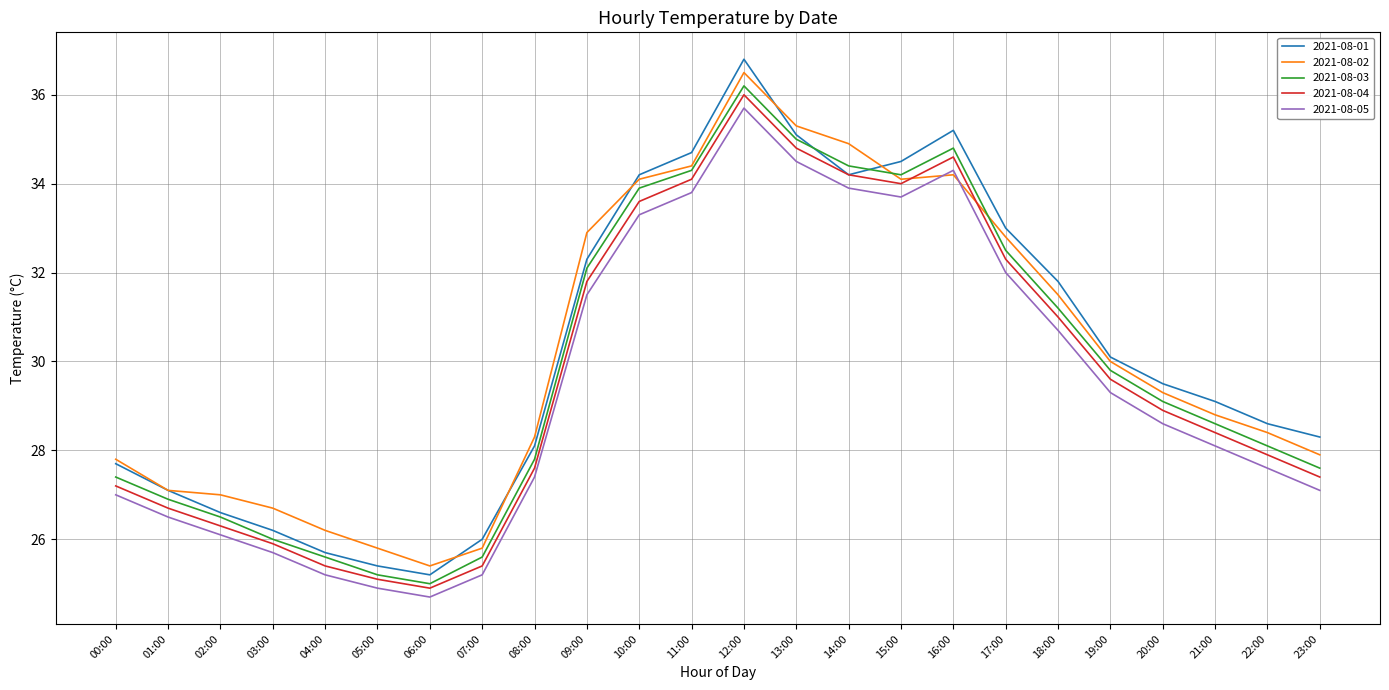

The value of 2021-08-04 at 08:00 is 8.1. True or false?

False